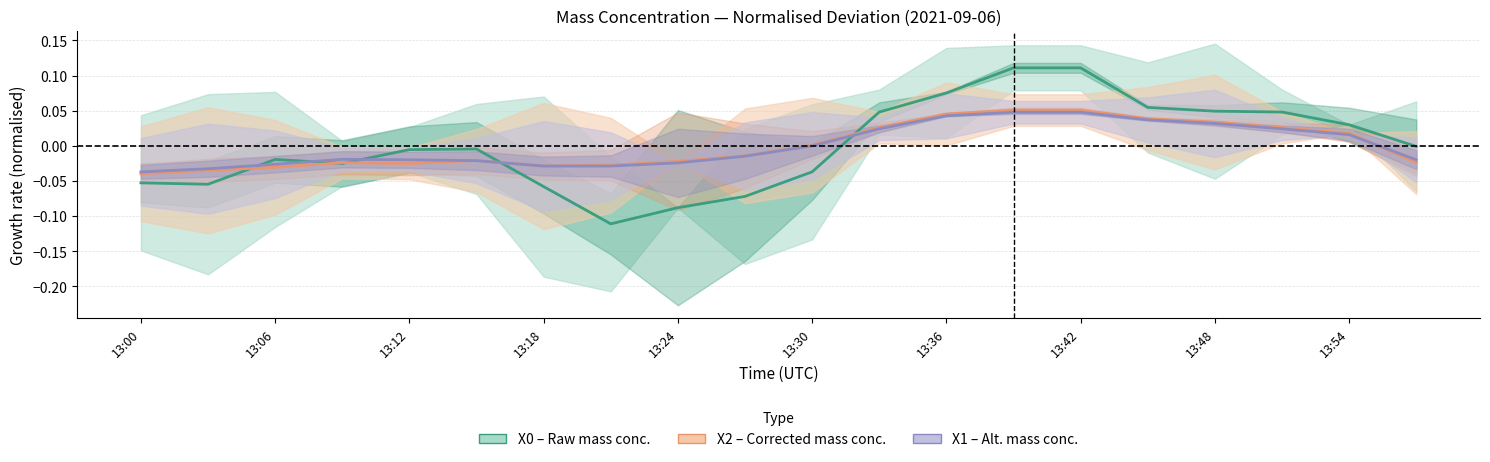

At how many categories does at least one series exceed 0?

9